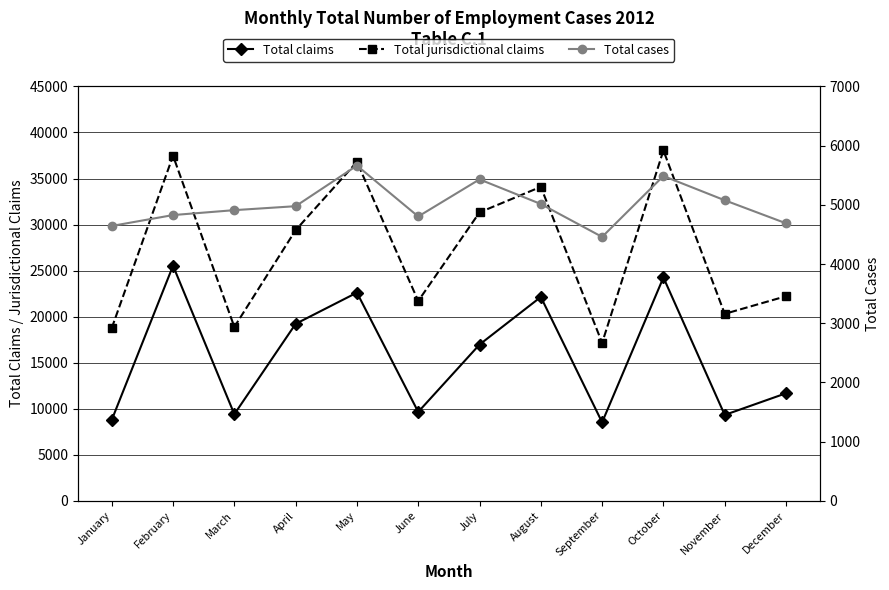

What is the highest value of the Total claims series?

25526